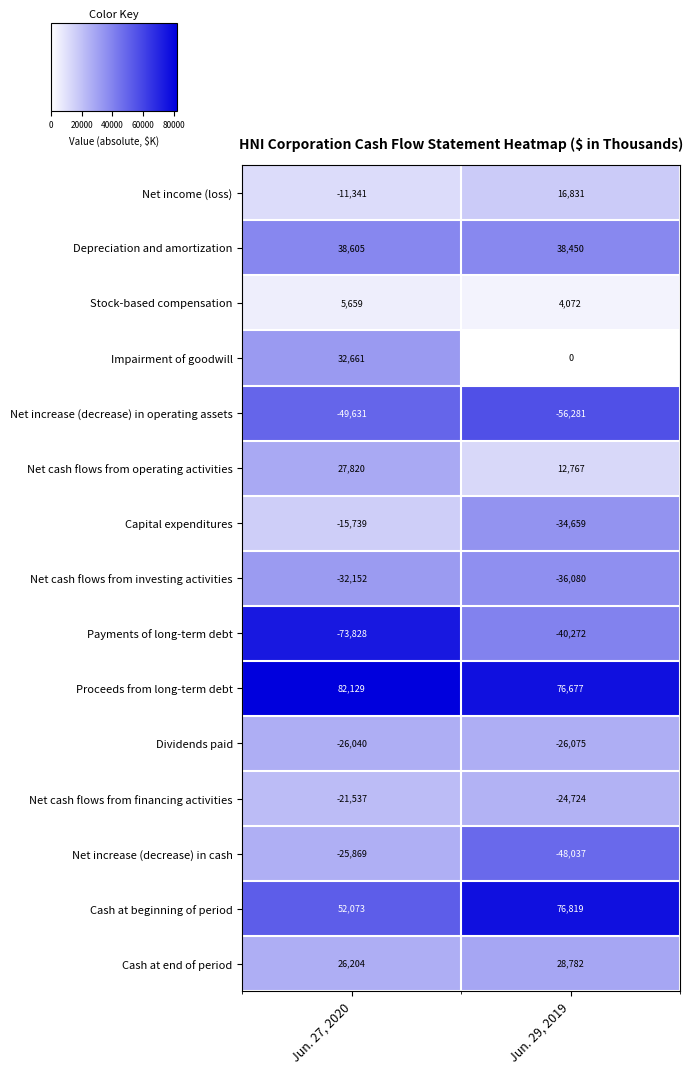

Is the value of Payments of long-term debt at Jun. 29, 2019 greater than the value of Net cash flows from operating activities at Jun. 29, 2019?

No